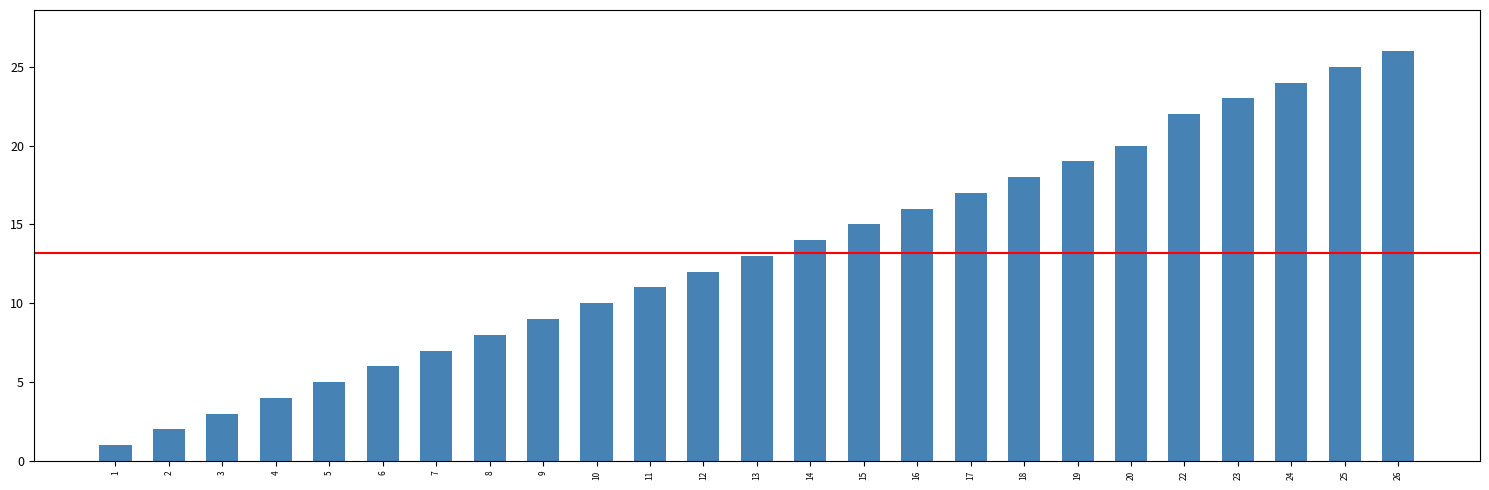

Reading left to right, transcribe all the data shown in this chart.

1=1	2=2	3=3	4=4	5=5	6=6	7=7	8=8	9=9	10=10	11=11	12=12	13=13	14=14	15=15	16=16	17=17	18=18	19=19	20=20	22=22	23=23	24=24	25=25	26=26